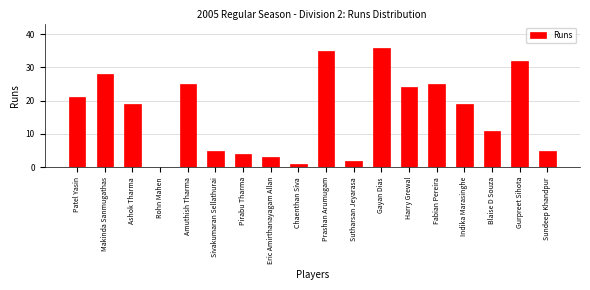

Reading left to right, list all the values displayed in this chart.

Patel Yasin=21	Makinda Sanmugathas=28	Ashok Tharma=19	Rohn Mahen=0	Amuthish Tharma=25	Sivakumaran Sellathurai=5	Pirabu Tharma=4	Eric Amirthanayagam Allan=3	Chaenthan Siva=1	Prashan Arumugam=35	Sutharsan Jeyarasa=2	Gayan Dias=36	Harry Grewal=24	Fabian Pereira=25	Indika Marasinghe=19	Blaise D Souza=11	Gurpreet Sihota=32	Sundeep Khandpur=5